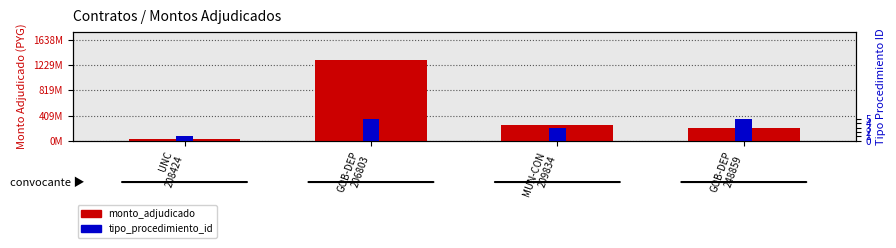

What is the value of the tipo_procedimiento_id bar at the 2nd from the left?

5